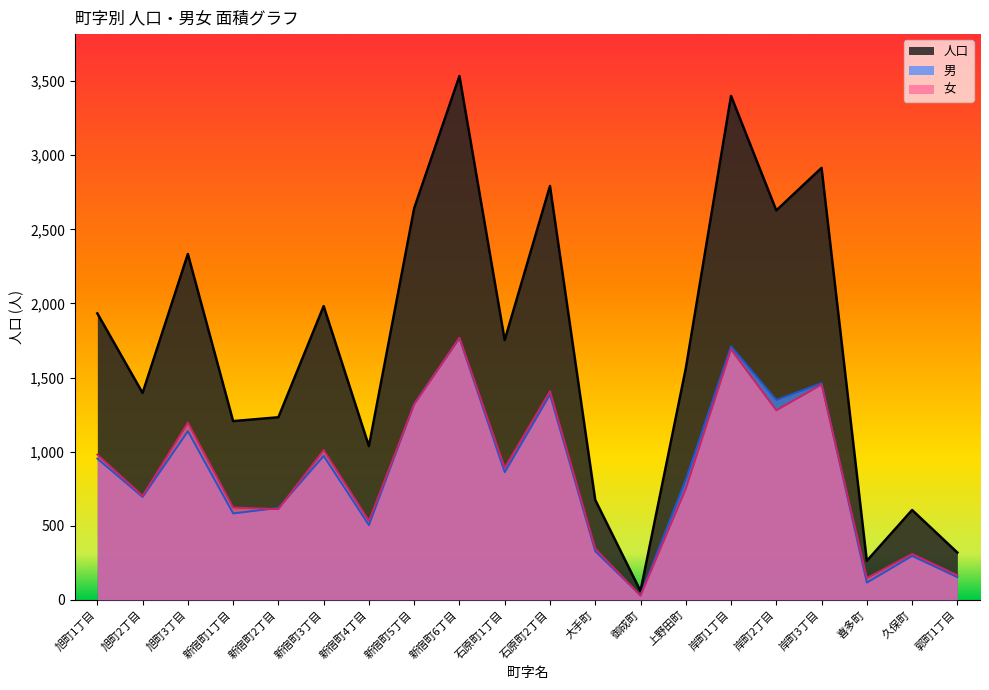

Which category has the highest value across all series?

新宿町6丁目